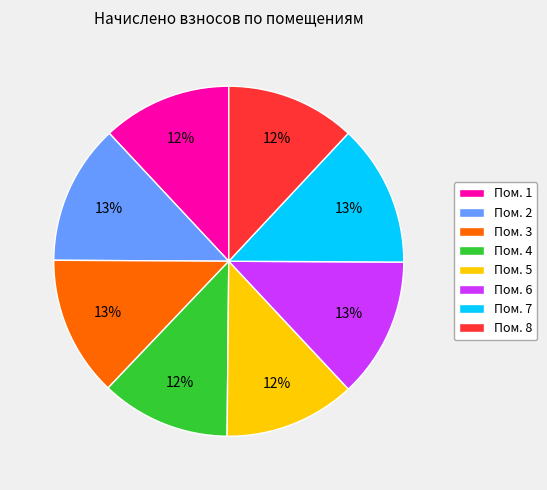

To the nearest percent, what is the average slice percentage?

12%